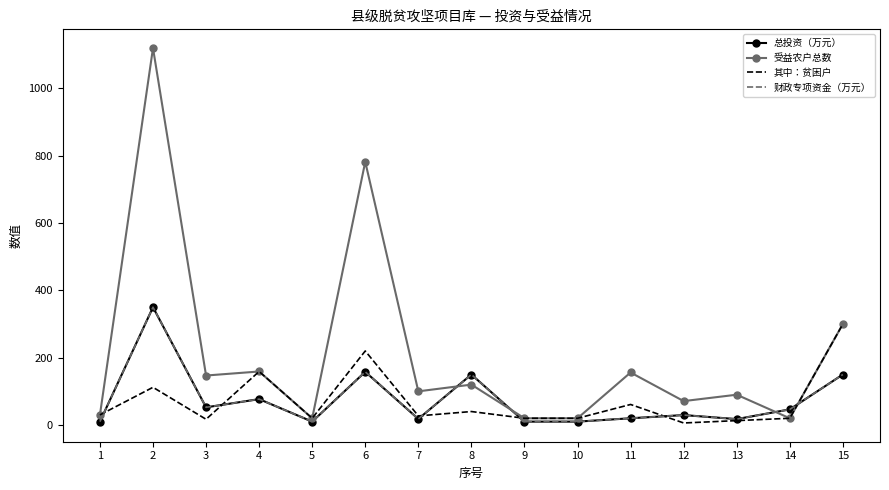

The 受益农户总数 series shows 1080.9 at 6. True or false?

False